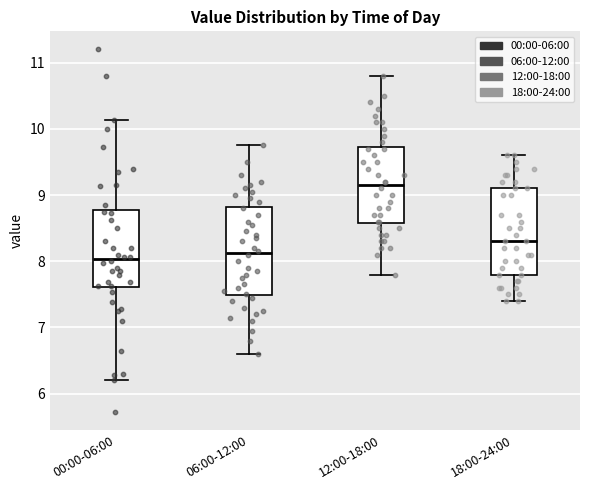

Reading left to right, transcribe this box plot: for each box, give where its median line is, the range the box spans, and where its two whiskers end, as read against the y-axis. The values are not printed on the chart, so give them approximately, as read against the axis.

00:00-06:00: median 8.0, box 7.6 to 8.8, whiskers 6.2 to 10.1
06:00-12:00: median 8.1, box 7.5 to 8.8, whiskers 6.6 to 9.8
12:00-18:00: median 9.2, box 8.6 to 9.7, whiskers 7.8 to 10.8
18:00-24:00: median 8.3, box 7.8 to 9.1, whiskers 7.4 to 9.6